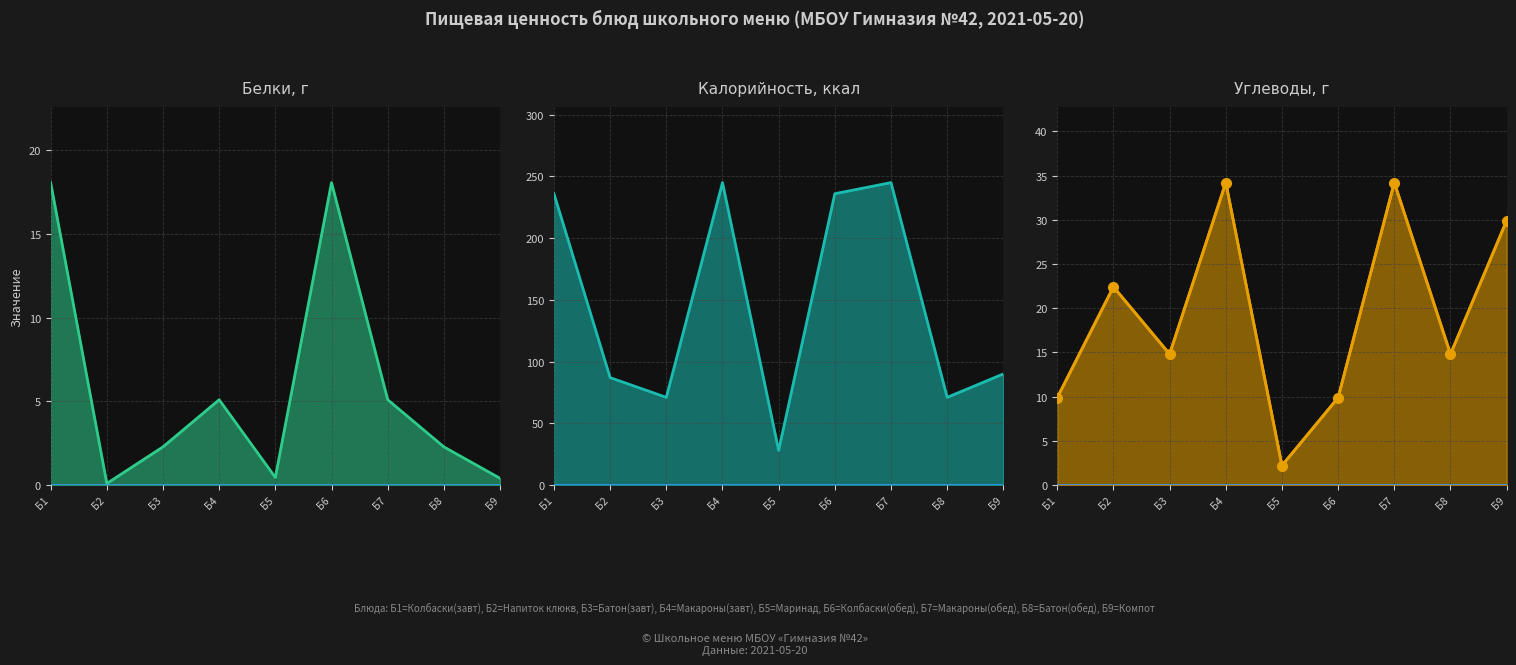

At which category does Белки линия reach its first local valley?

Б2